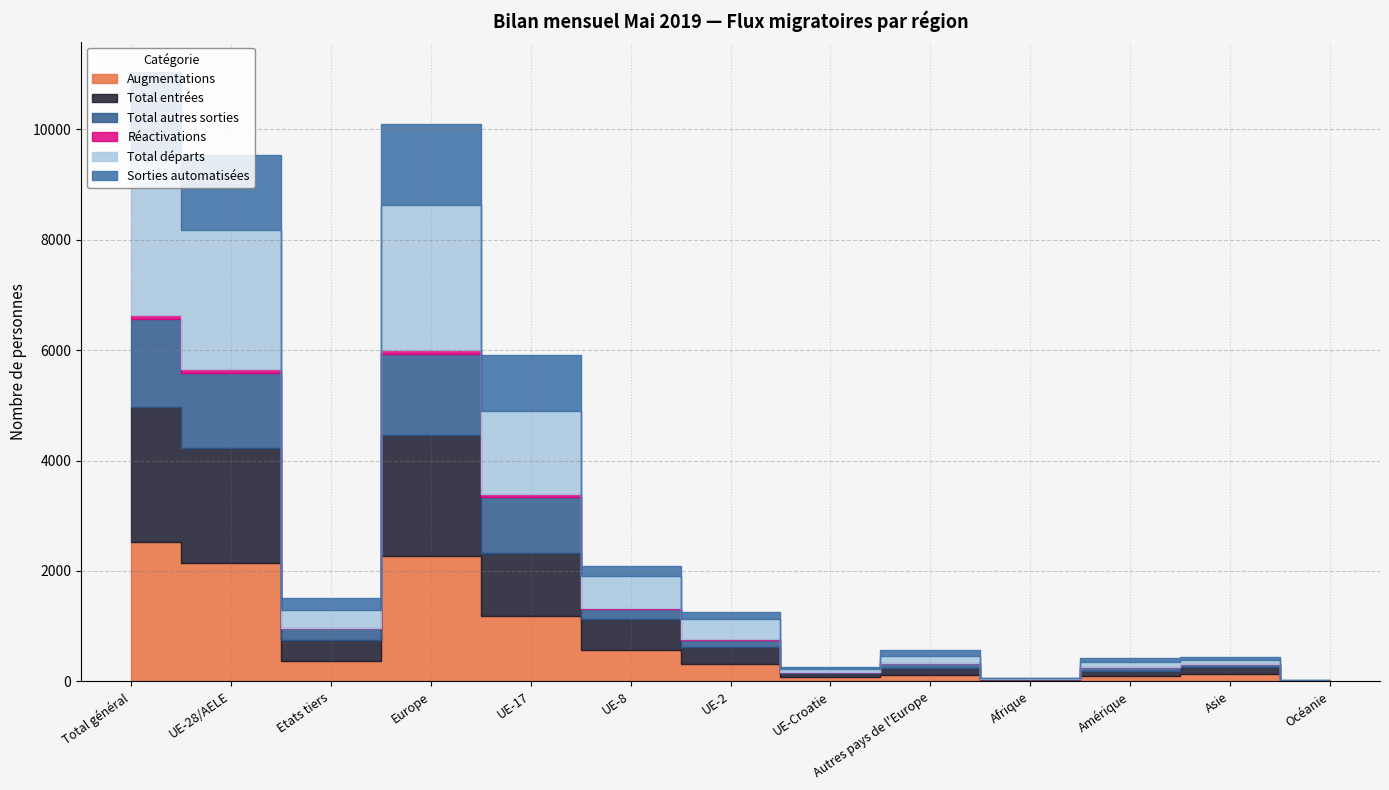

What is the label of the 11th point from the right?

Etats tiers